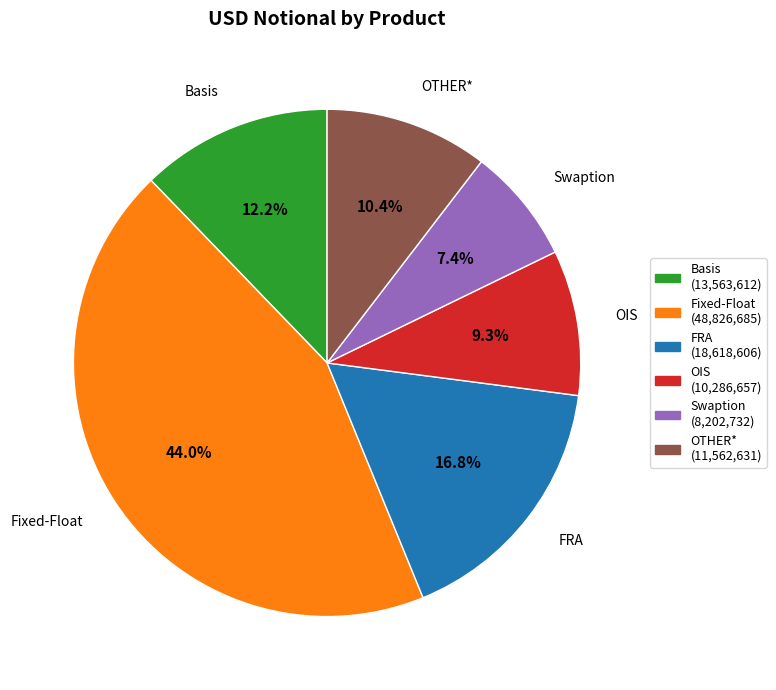

To the nearest percent, what percentage of the pie is OIS?

9%